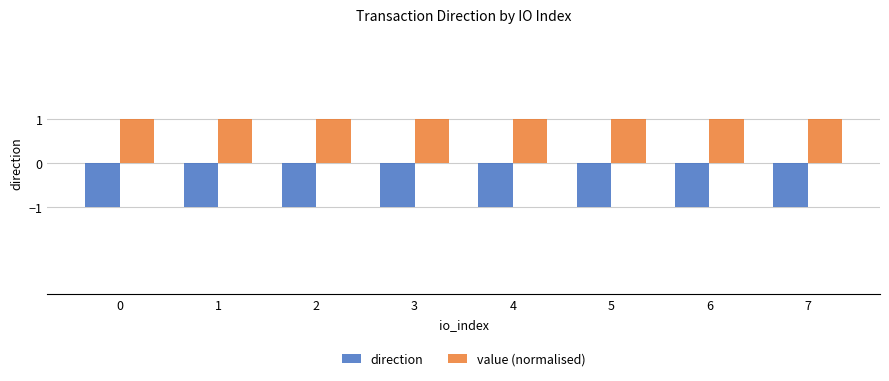

List the series in order of their overall mean, highest first.

value (normalised), direction